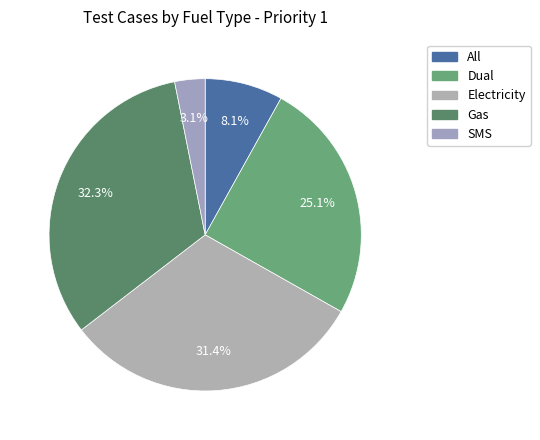

How many slices are in this pie chart?

5